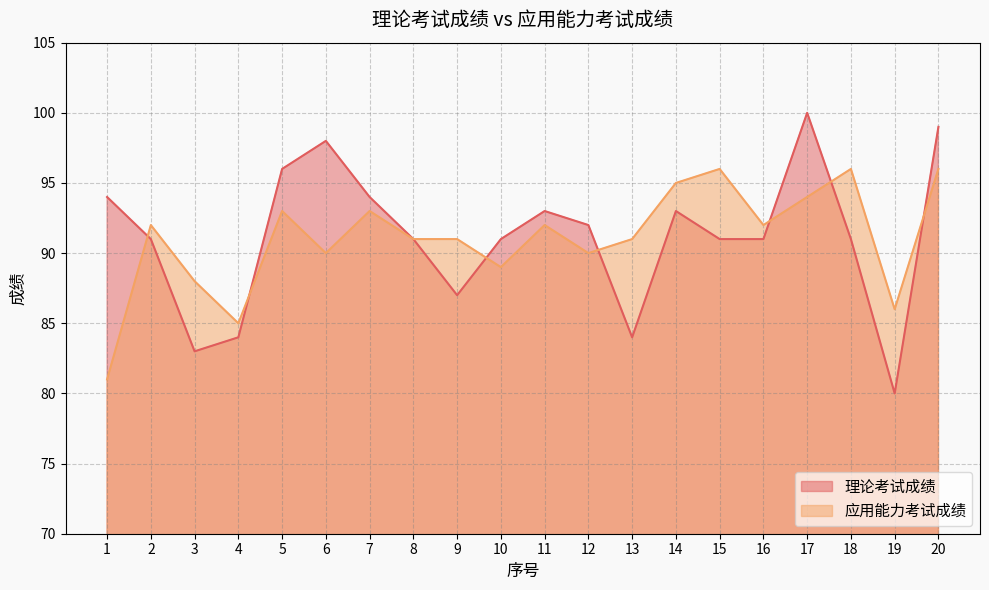

Between 4 and 10, which series saw the biggest shift?

理论考试成绩